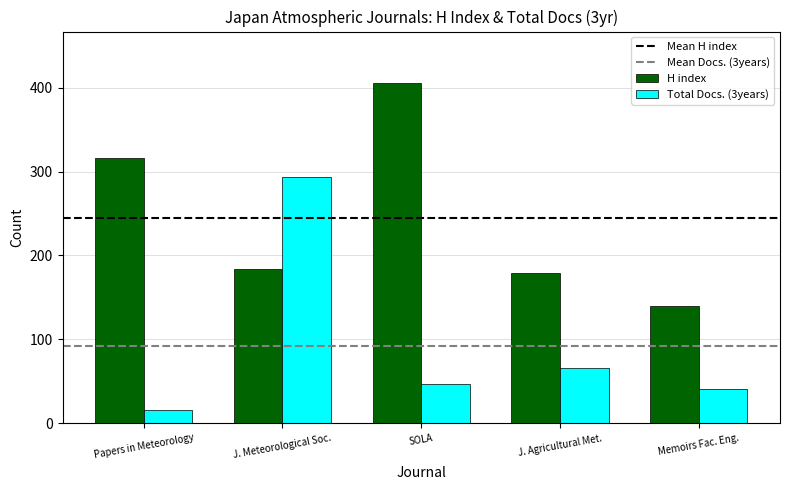

How many data points does each series have?

5